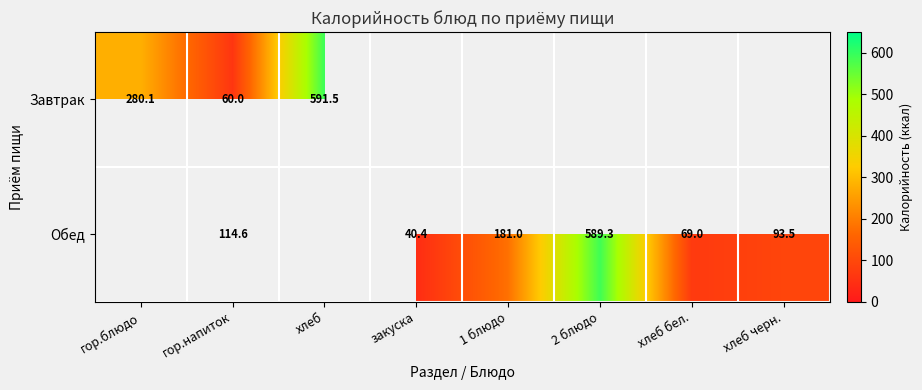

Is the value of Завтрак at хлеб greater than the value of Обед at хлеб бел.?

Yes